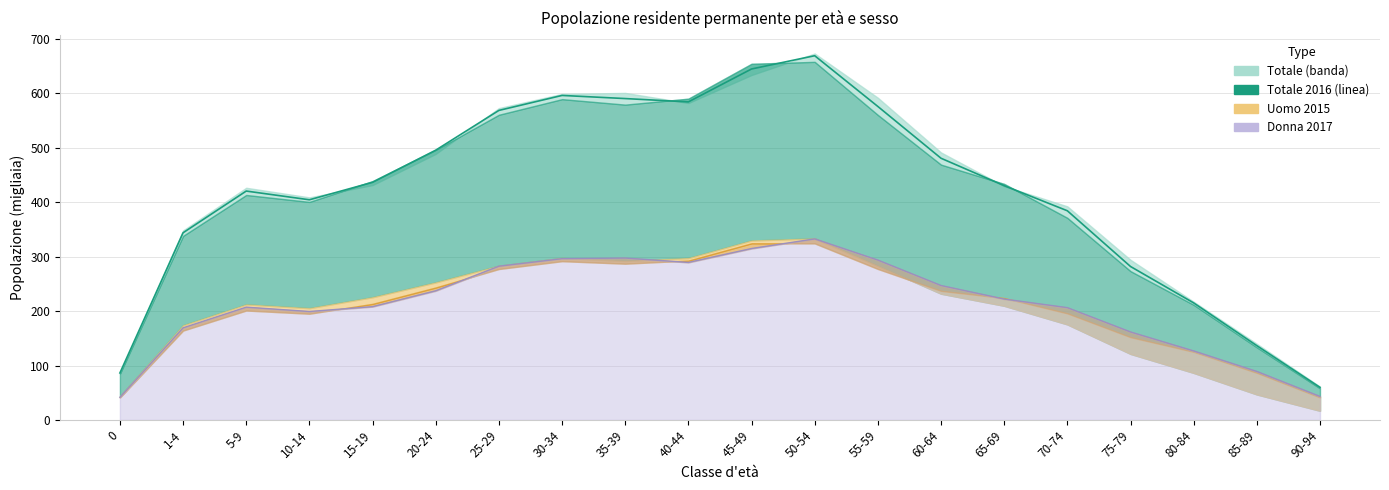

What is the label of the 5th point from the right?

70-74